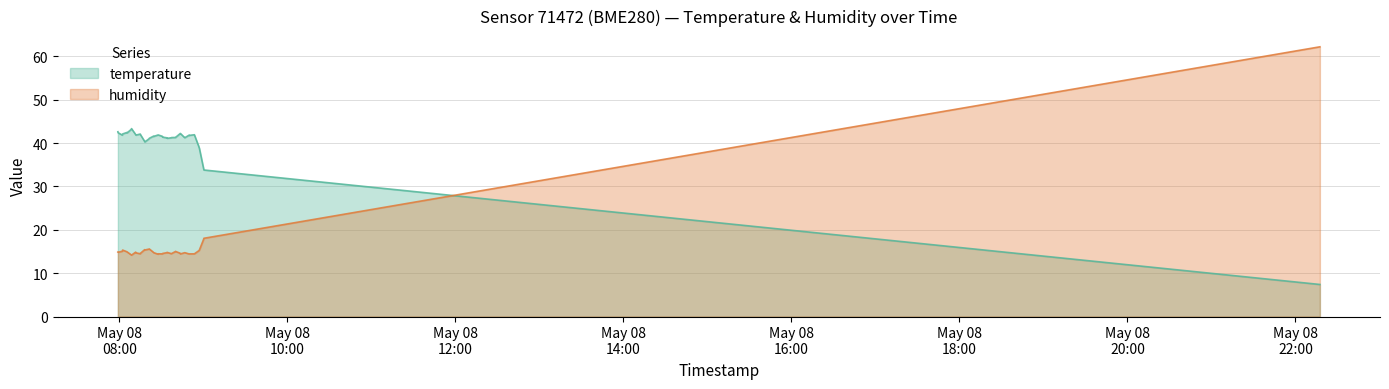

Does the chart have visible grid lines?

Yes